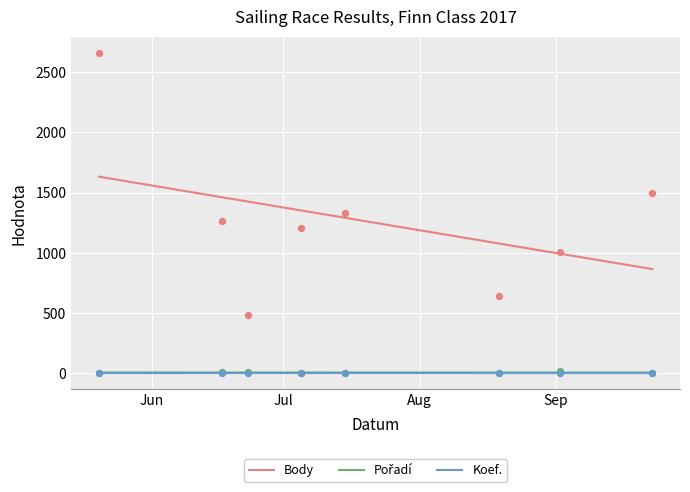

Which series has the largest total across all categories?

Body